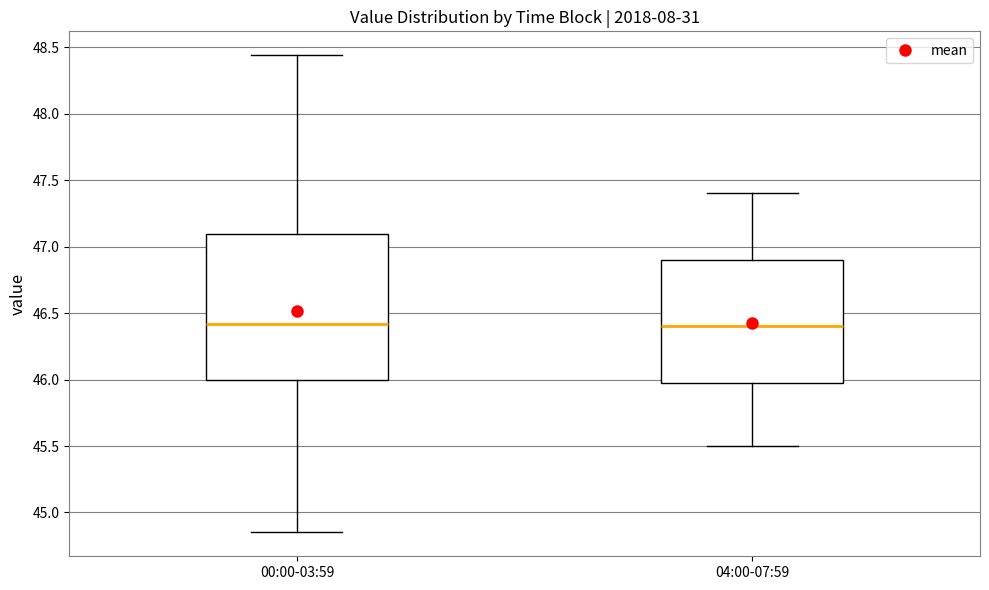

Reading left to right, transcribe this box plot: for each box, give where its median line is, the range the box spans, and where its two whiskers end, as read against the y-axis. The values are not printed on the chart, so give them approximately, as read against the axis.

00:00-03:59: median 46.40, box 46.00 to 47.10, whiskers 44.85 to 48.45
04:00-07:59: median 46.40, box 46.00 to 46.90, whiskers 45.50 to 47.40